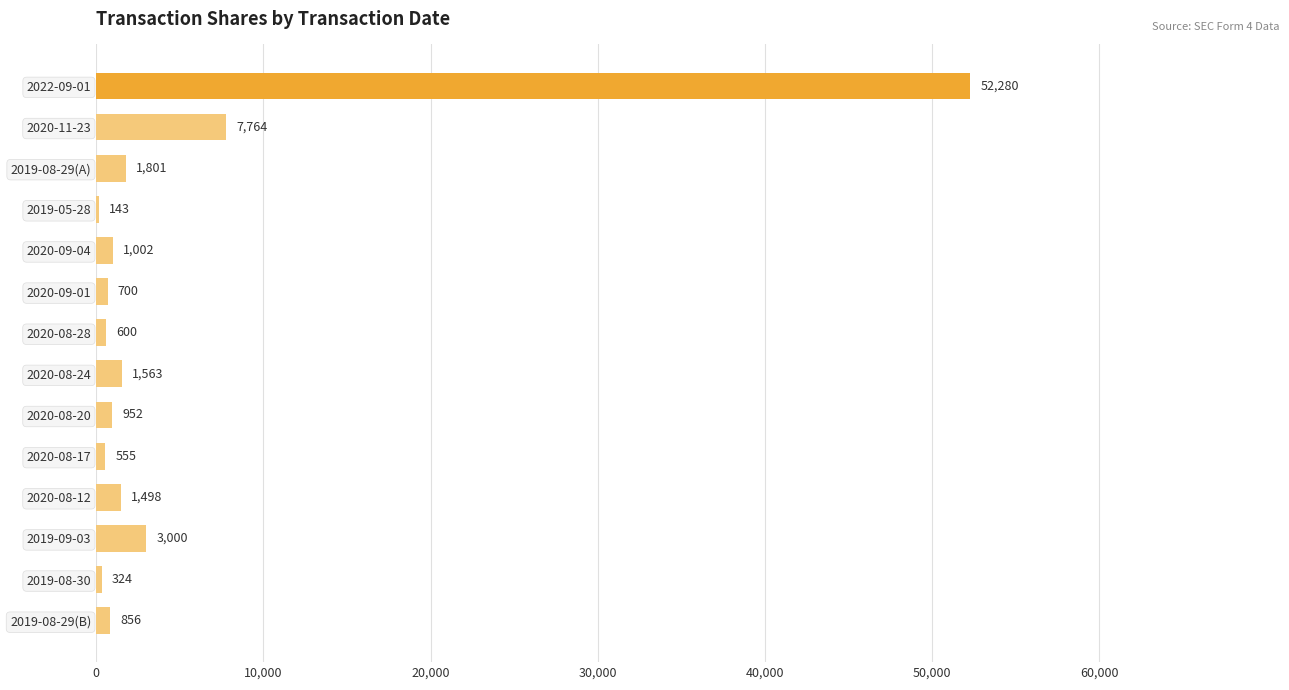

Reading top to bottom, what are all the values shown in this chart?

2022-09-01=52280	2020-11-23=7764	2019-08-29(A)=1801	2019-05-28=143	2020-09-04=1002	2020-09-01=700	2020-08-28=600	2020-08-24=1563	2020-08-20=952	2020-08-17=555	2020-08-12=1498	2019-09-03=3000	2019-08-30=324	2019-08-29(B)=856